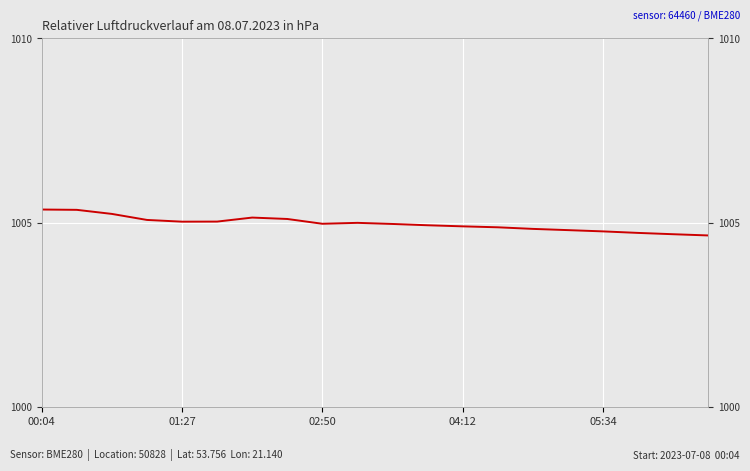

At which category does the data reach its first local peak?

6